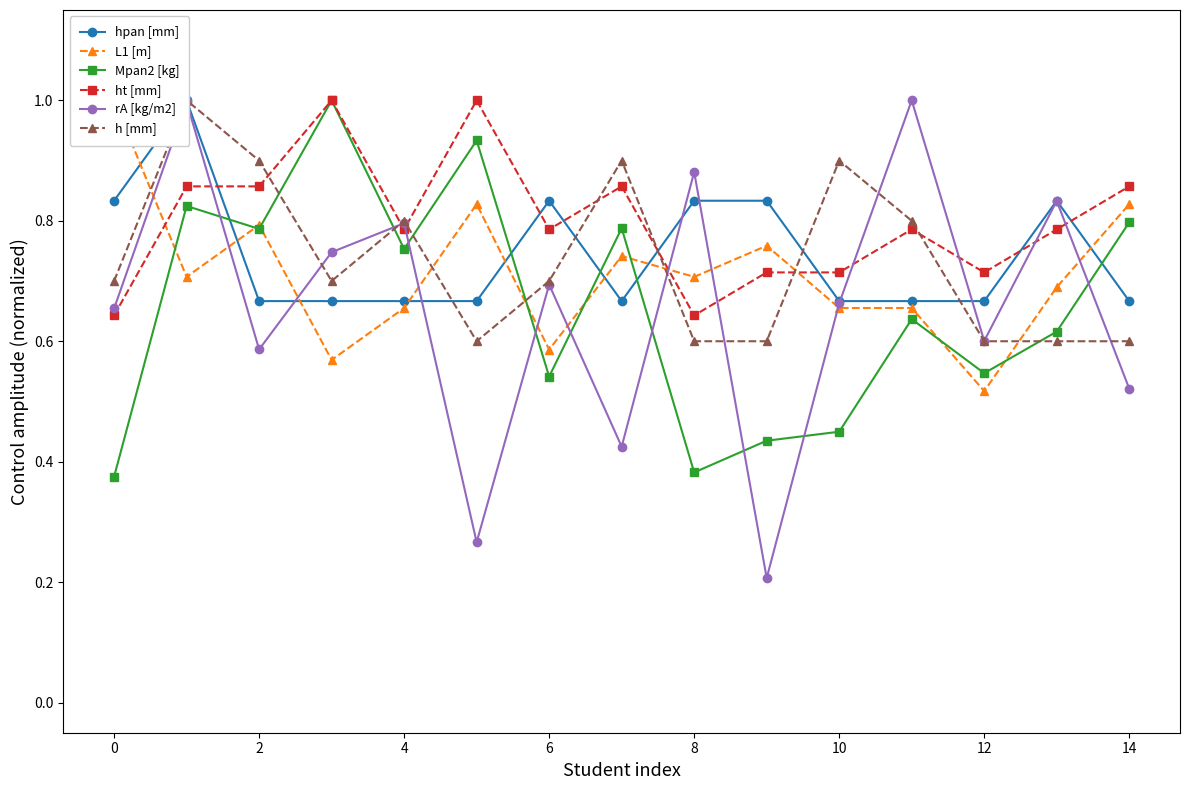

What is the minimum value for hpan [mm]?

0.7